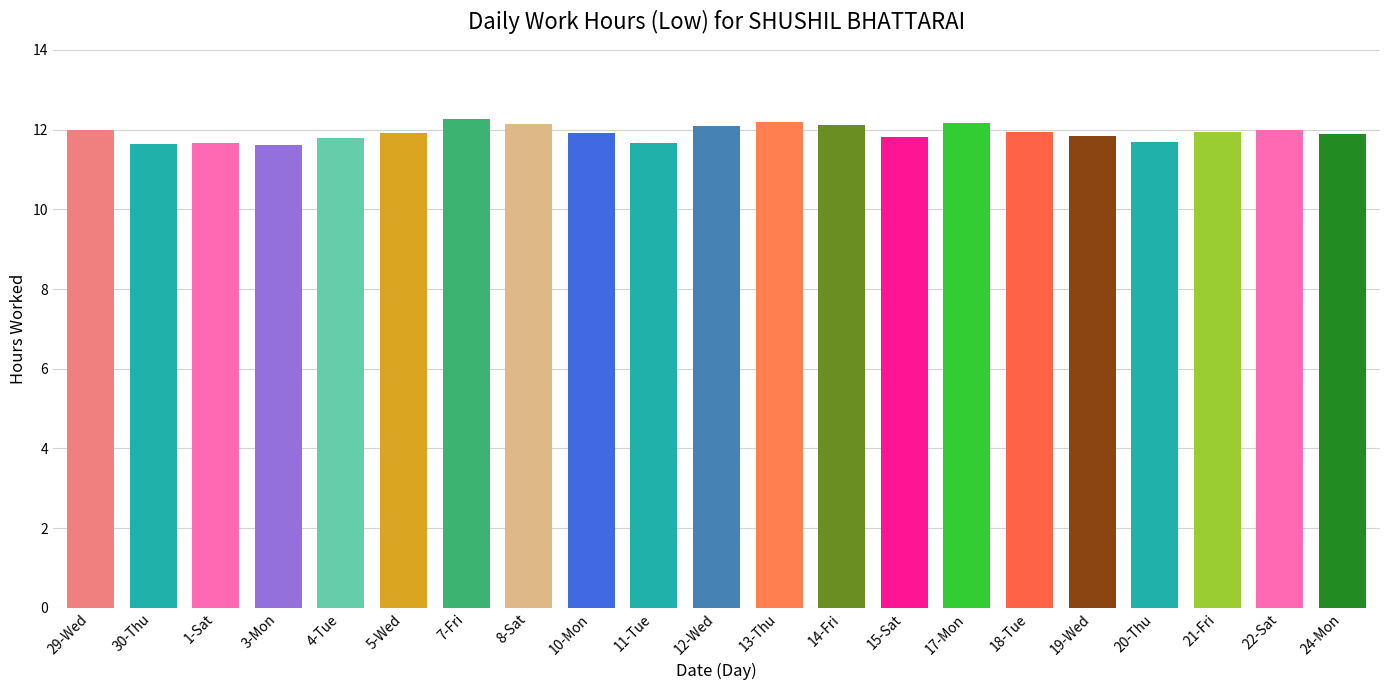

Are the bars grouped side by side (vs. stacked)?

No